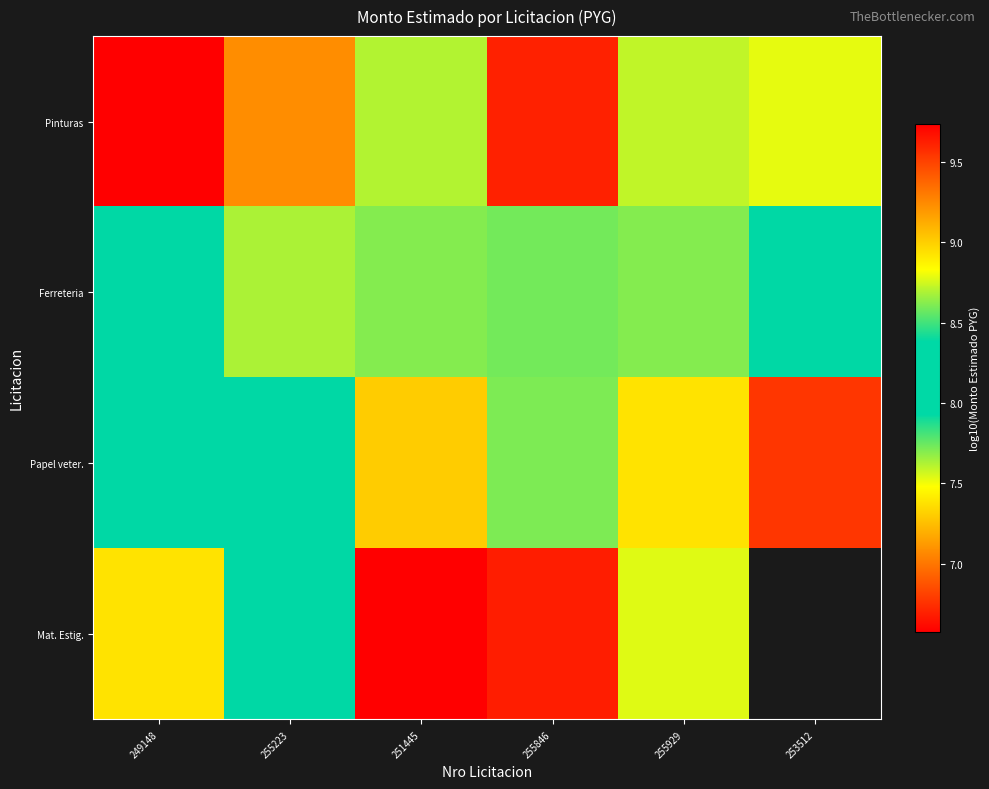

Is it true that Papel veter. equals 12.8 at 255929?

False